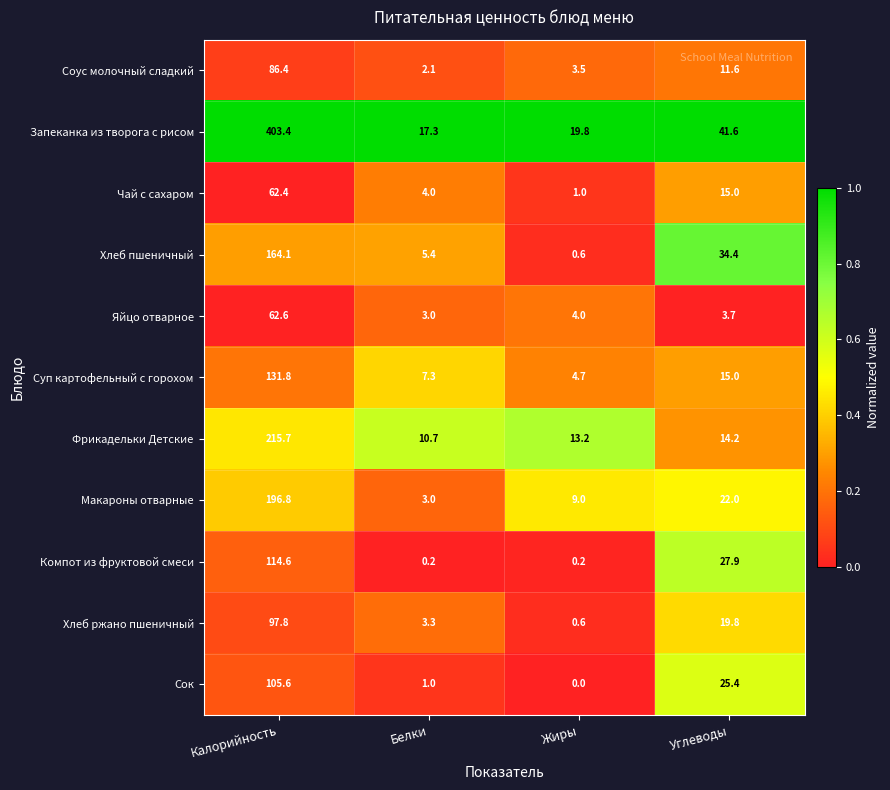

What is the sum of all Сок values?

132.0